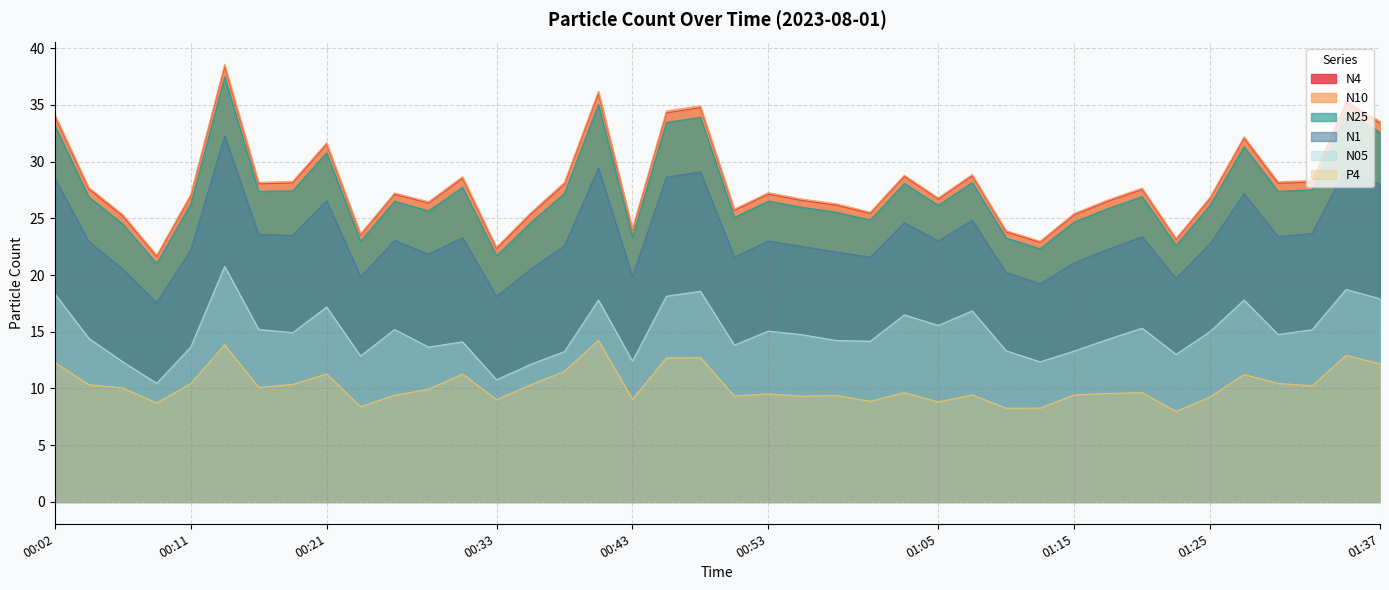

List the labels in order of N25 value, smallest first.

00:09, 00:33, 01:13, 01:23, 00:24, 01:10, 00:43, 00:07, 00:36, 01:15, 01:00, 00:51, 00:58, 00:29, 01:18, 00:55, 01:05, 01:25, 00:11, 00:26, 00:53, 00:04, 01:20, 00:38, 00:16, 01:30, 00:19, 01:33, 00:31, 01:03, 01:08, 00:21, 01:28, 01:37, 00:02, 00:46, 00:48, 01:35, 00:41, 00:14